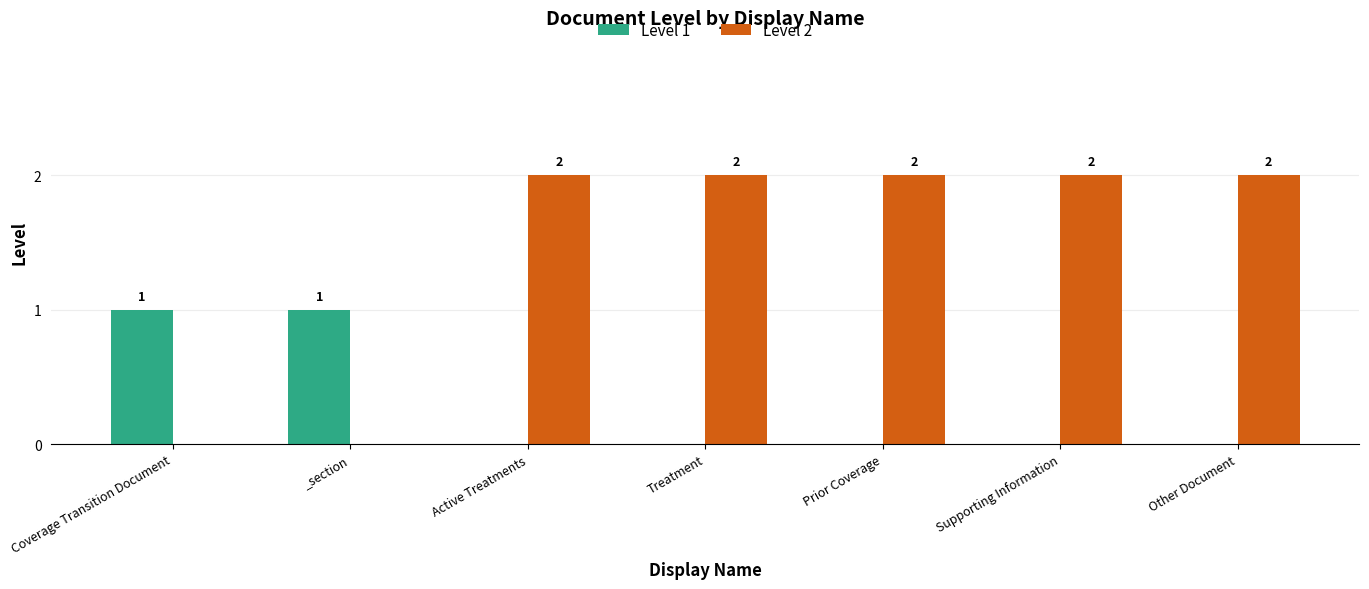

Which series changed the most between Coverage Transition Document and Treatment?

Level 2